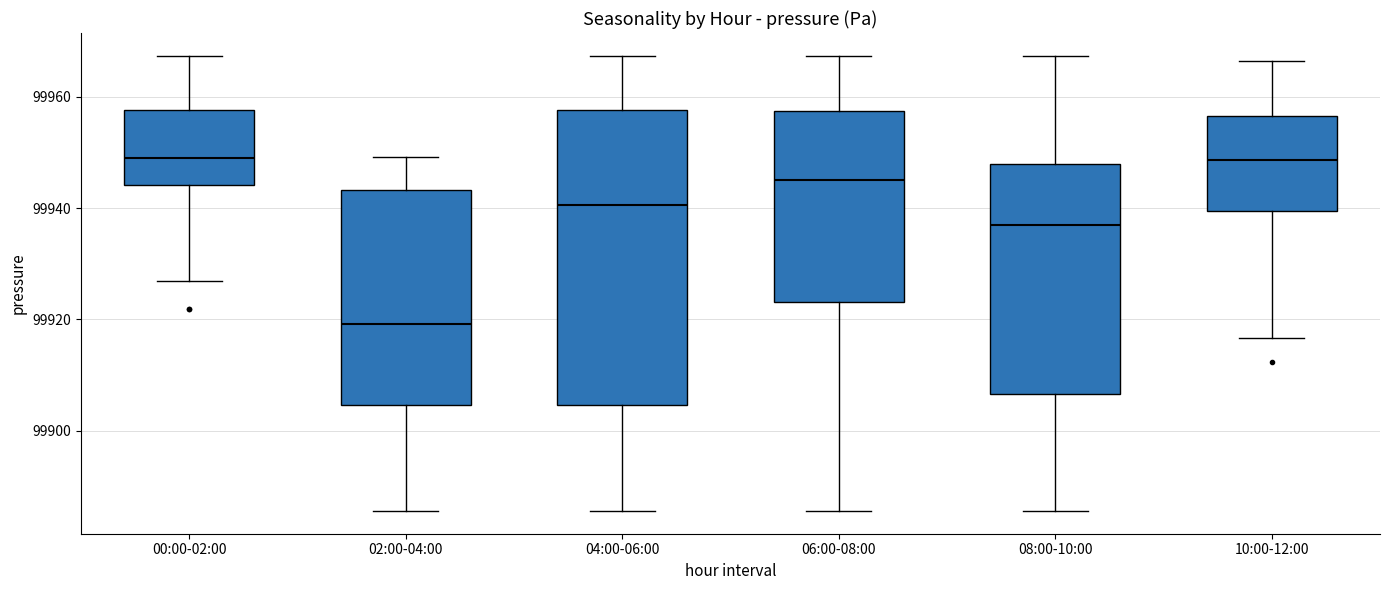

Reading left to right, read every box against the y-axis: the position of its median line, the range the box covers, and the ends of its whiskers. The values are not printed on the chart, so give them approximately, as read against the axis.

00:00-02:00: median 99950, box 99944 to 99958, whiskers 99926 to 99968
02:00-04:00: median 99920, box 99904 to 99944, whiskers 99886 to 99950
04:00-06:00: median 99940, box 99904 to 99958, whiskers 99886 to 99968
06:00-08:00: median 99946, box 99924 to 99958, whiskers 99886 to 99968
08:00-10:00: median 99936, box 99906 to 99948, whiskers 99886 to 99968
10:00-12:00: median 99948, box 99940 to 99956, whiskers 99916 to 99966